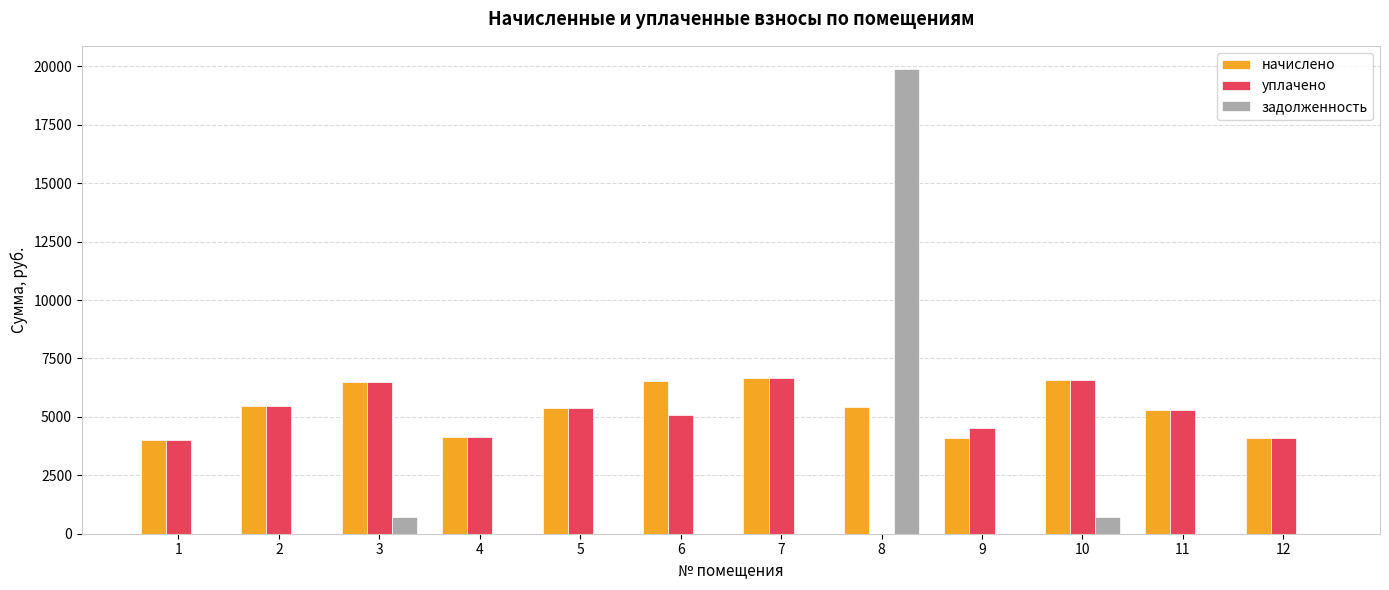

The value of задолженность at 6 is 6706.6. True or false?

False